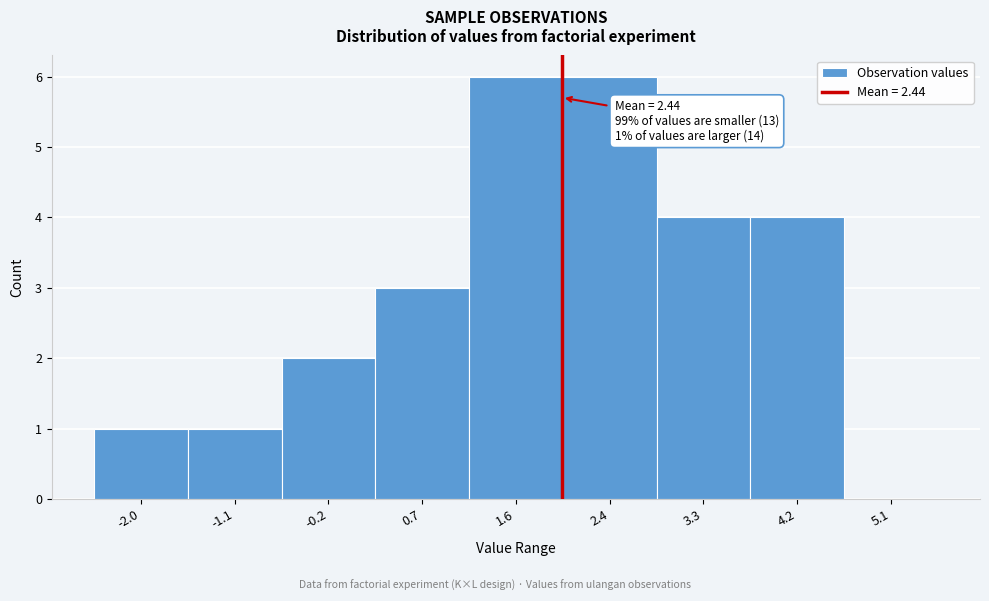

Reading left to right, list all the values displayed in this chart.

-2.0=1	-1.1=1	-0.2=2	0.7=3	1.6=6	2.4=6	3.3=4	4.2=4	5.1=0